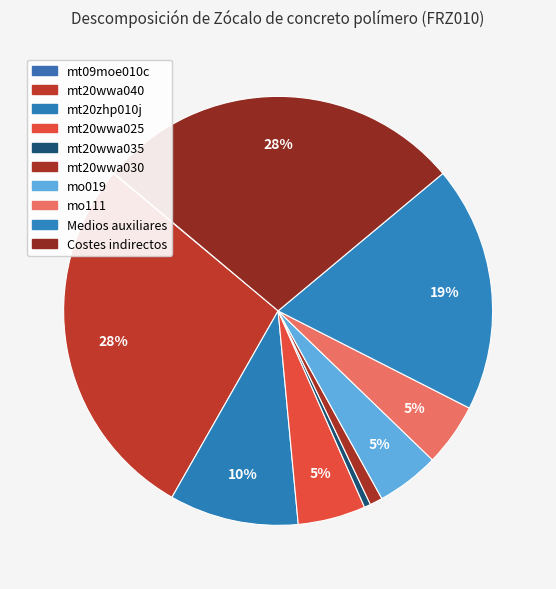

Does any single category account for the majority?

No